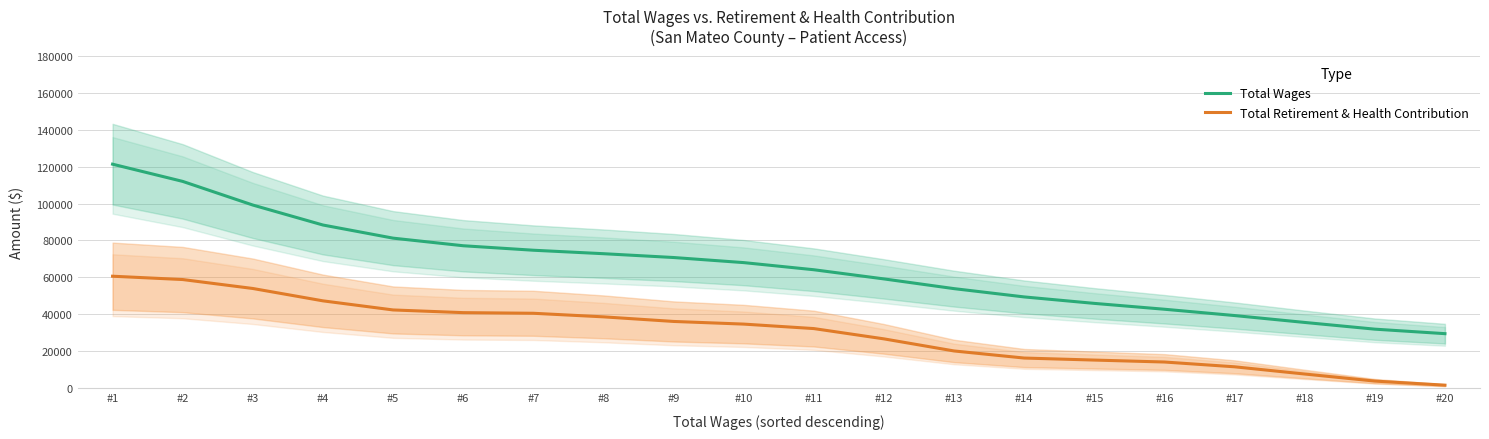

How many bars are there in each group?

2